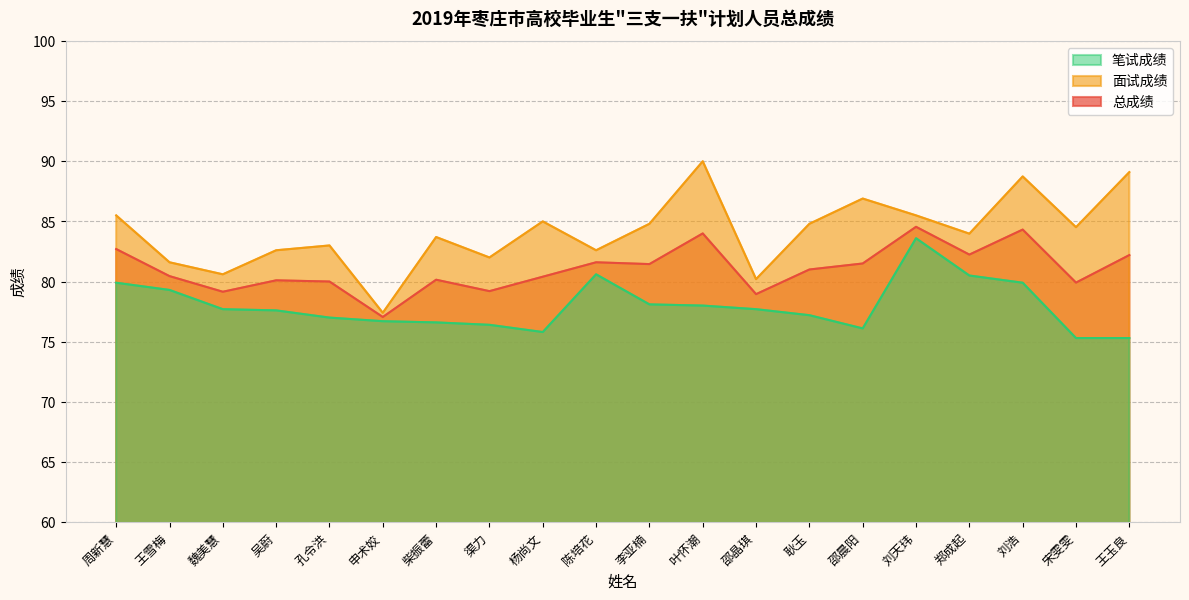

How many lines are shown in the chart?

3